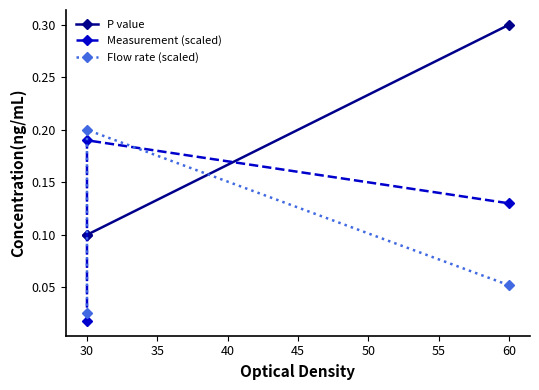

What is the sum of all Measurement (scaled) values?

0.3